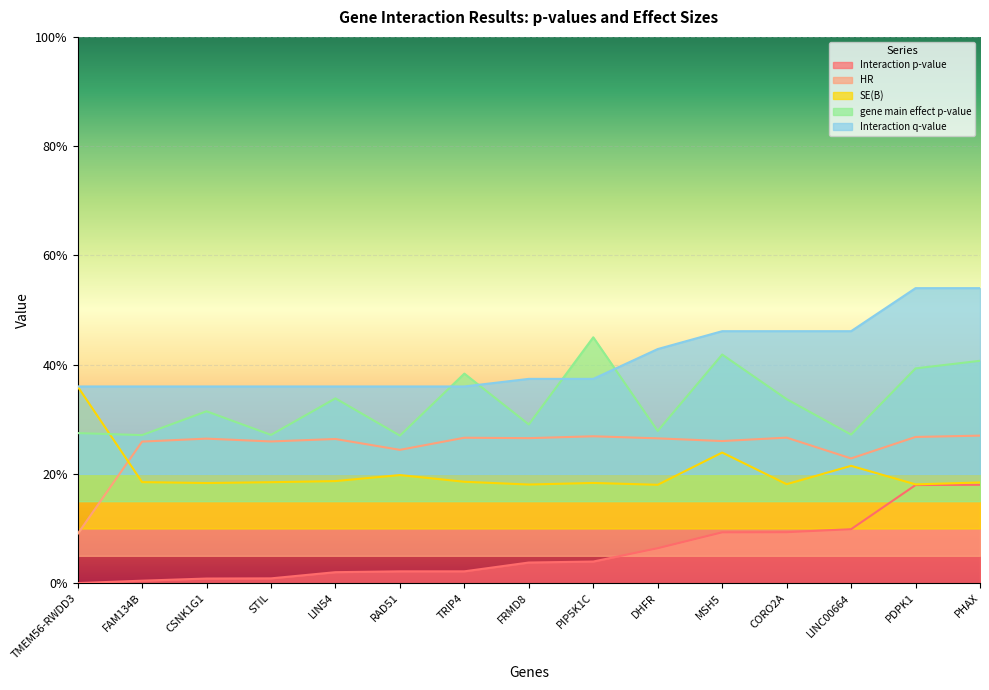

What is the spread (max minus min) of values at TRIP4?

0.4